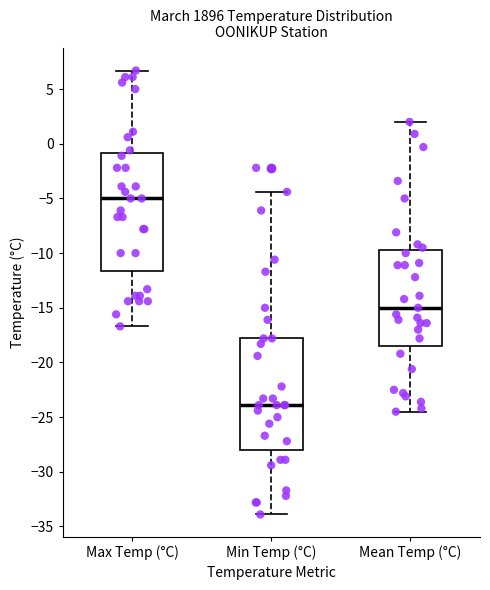

Reading left to right, read every box against the y-axis: the position of its median line, the range the box covers, and the ends of its whiskers. The values are not printed on the chart, so give them approximately, as read against the axis.

Max Temp (°C): median -5.0, box -11.5 to -1.0, whiskers -16.5 to 6.5
Min Temp (°C): median -24.0, box -28.0 to -18.0, whiskers -34.0 to -4.5
Mean Temp (°C): median -15.0, box -18.5 to -9.5, whiskers -24.5 to 2.0